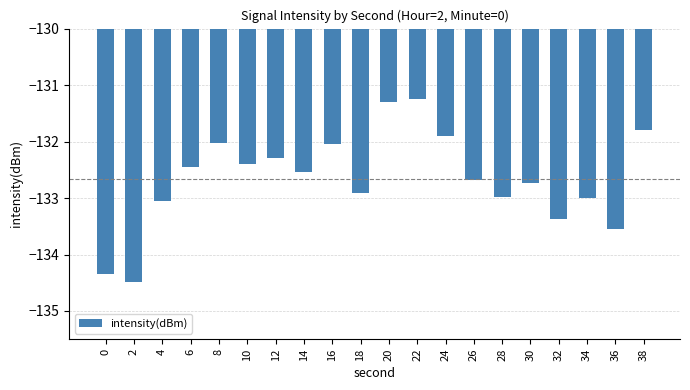

What is the approximate value at 22?

-131.2